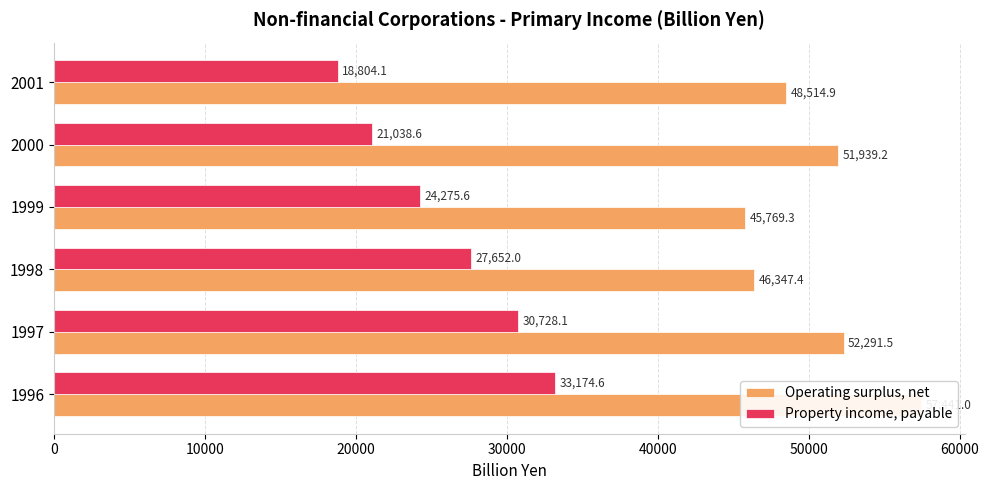

What are all the series names shown in the legend?

Operating surplus, net, Property income, payable